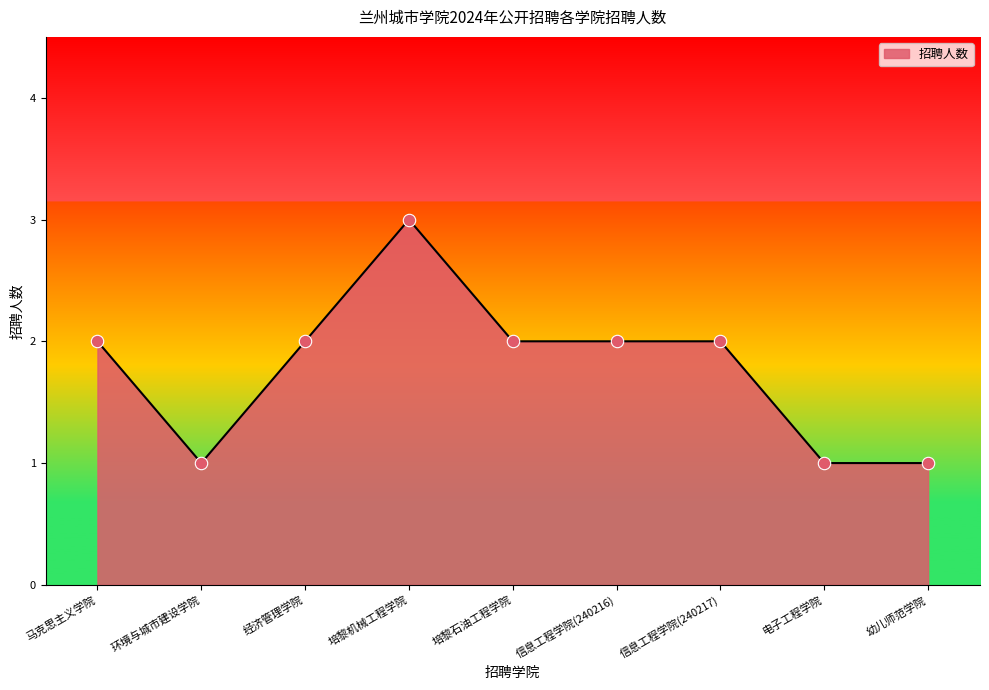

What is the change in value from 环境与城市建设学院 to 培黎石油工程学院?

+1